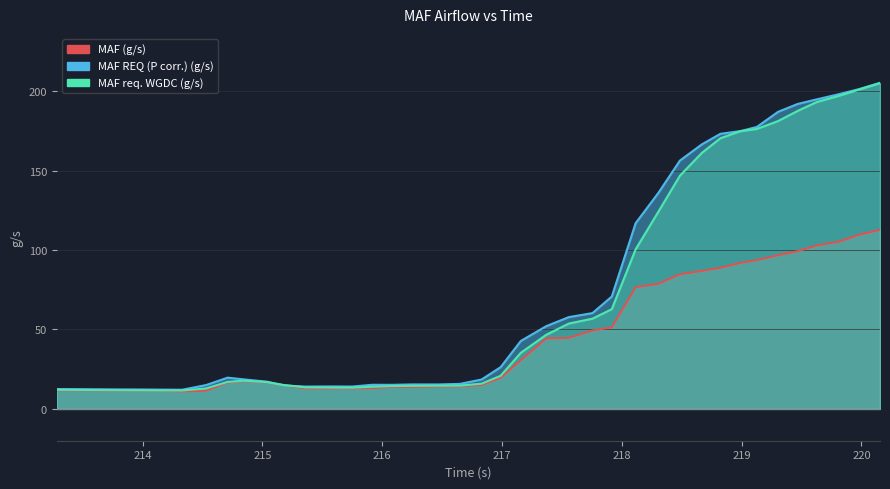

Reading left to right, transcribe all the data shown in this chart.

MAF (g/s): 213.283=11.7	213.488=11.7	213.629=11.6	213.839=11.6	214.0=11.5	214.155=11.4	214.329=11.0	214.529=11.5	214.709=16.6	214.845=17.5	215.038=16.7	215.178=14.8	215.358=12.9	215.571=12.9	215.748=13.0	215.917=13.1	216.081=13.8	216.248=13.8	216.467=14.2	216.649=14.3	216.829=15.1	216.988=19.6	217.157=30.8	217.369=44.3	217.557=44.8	217.755=49.4	217.916=51.4	218.115=76.6	218.305=78.7	218.485=84.8	218.668=86.9	218.823=88.8	218.988=91.9	219.127=93.6	219.304=96.8	219.467=99.2	219.627=102.9	219.816=105.3	219.975=109.5	220.155=112.7
MAF REQ (P corr.) (g/s): 213.283=12.5	213.488=12.4	213.629=12.4	213.839=12.3	214.0=12.2	214.155=12.2	214.329=12.1	214.529=15.0	214.709=19.7	214.845=18.6	215.038=17.1	215.178=14.8	215.358=14.1	215.571=14.2	215.748=14.1	215.917=15.2	216.081=15.2	216.248=15.4	216.467=15.4	216.649=15.8	216.829=18.5	216.988=26.3	217.157=42.8	217.369=52.1	217.557=57.8	217.755=60.3	217.916=70.7	218.115=116.9	218.305=135.9	218.485=156.3	218.668=166.5	218.823=173.1	218.988=174.8	219.127=177.4	219.304=186.9	219.467=191.9	219.627=194.8	219.816=198.1	219.975=201.1	220.155=205.2
MAF req. WGDC (g/s): 213.283=12.0	213.488=11.9	213.629=11.9	213.839=11.8	214.0=11.7	214.155=11.7	214.329=11.6	214.529=12.9	214.709=17.0	214.845=17.8	215.038=16.9	215.178=15.1	215.358=13.6	215.571=13.5	215.748=13.4	215.917=14.0	216.081=14.4	216.248=14.5	216.467=14.6	216.649=14.7	216.829=15.9	216.988=20.9	217.157=35.4	217.369=46.7	217.557=53.7	217.755=56.8	217.916=62.8	218.115=100.4	218.305=124.1	218.485=146.8	218.668=161.1	218.823=170.3	218.988=174.7	219.127=176.2	219.304=181.1	219.467=187.5	219.627=193.1	219.816=197.1	219.975=200.8	220.155=205.0